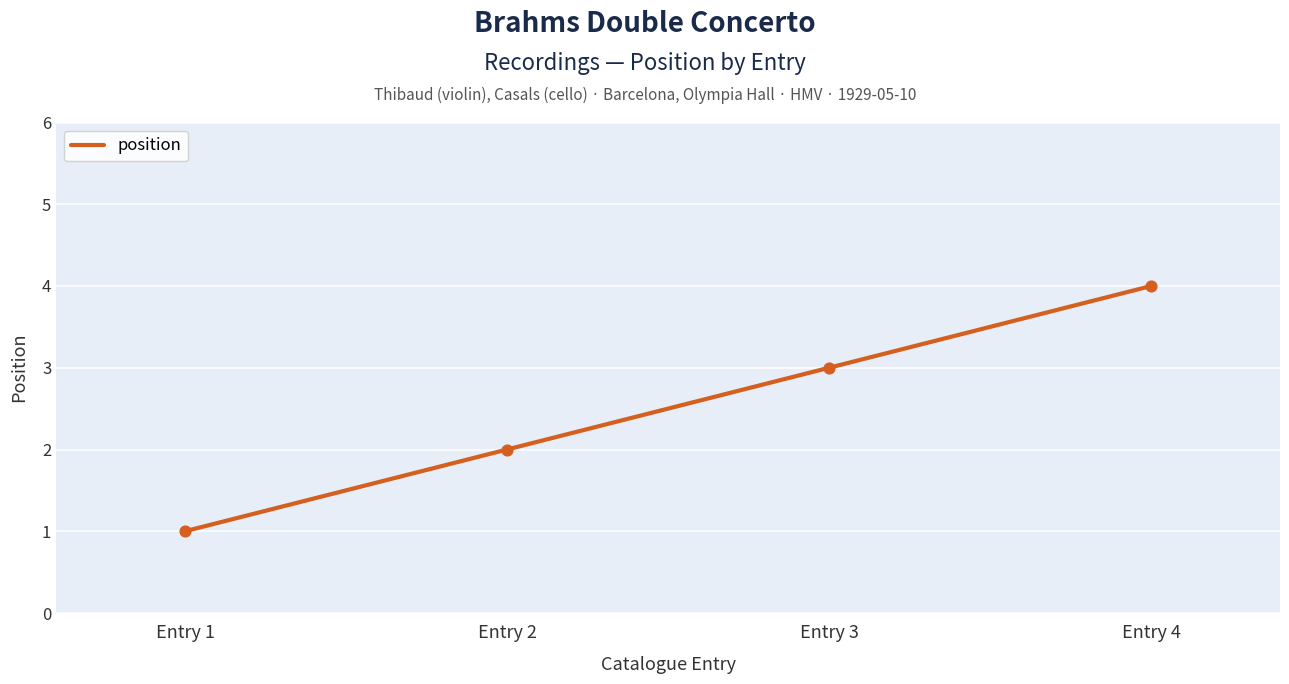

What is the ratio of the value at Entry 1 to the value at Entry 2?

0.5